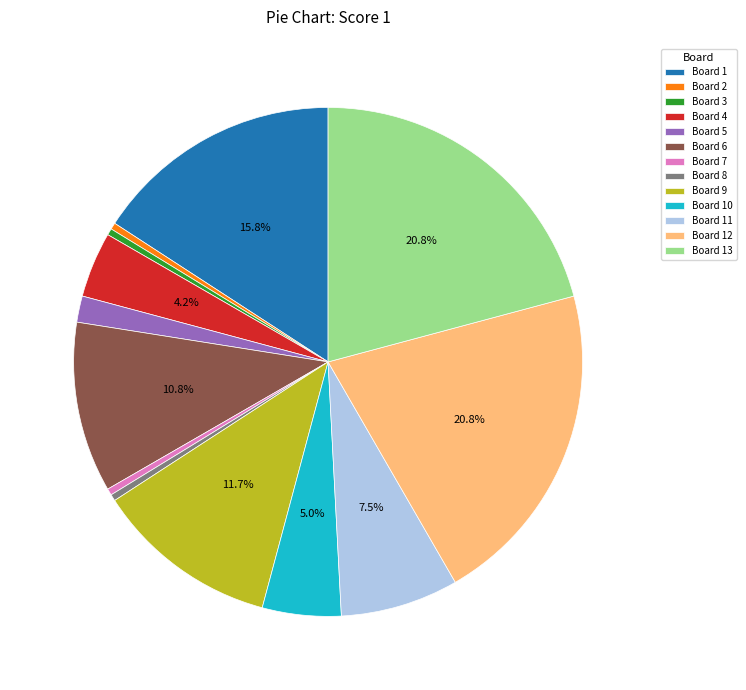

How many slices are in this pie chart?

13